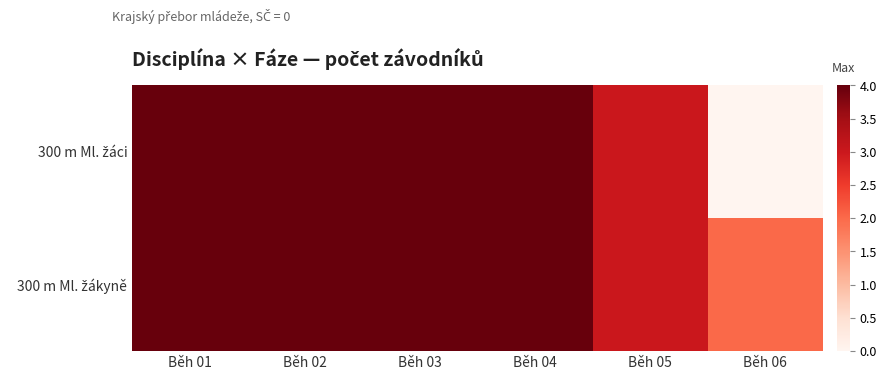

Which has a higher value, Běh 06 or Běh 01?

Běh 01